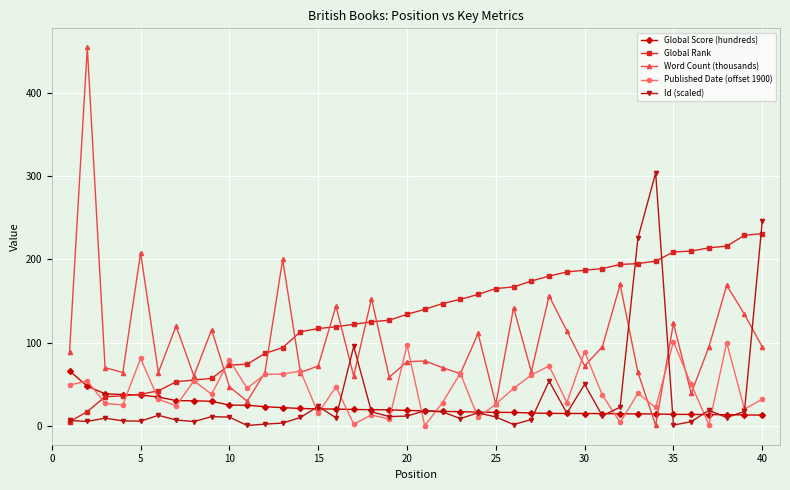

List the series in order of their peak value, lowest first.

Global Score (hundreds), Published Date (offset 1900), Global Rank, Id (scaled), Word Count (thousands)